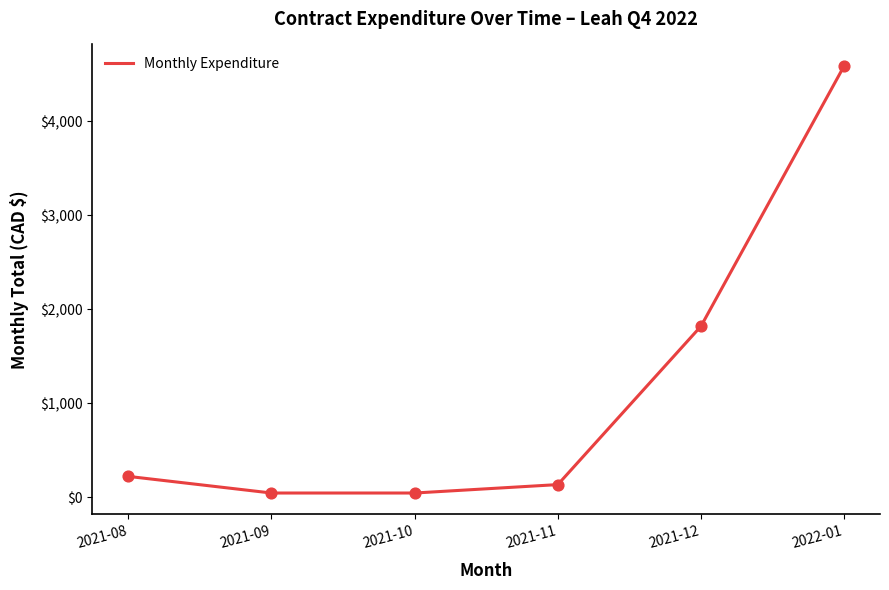

What is the change in value from 2021-08 to 2021-12?

+1597.4